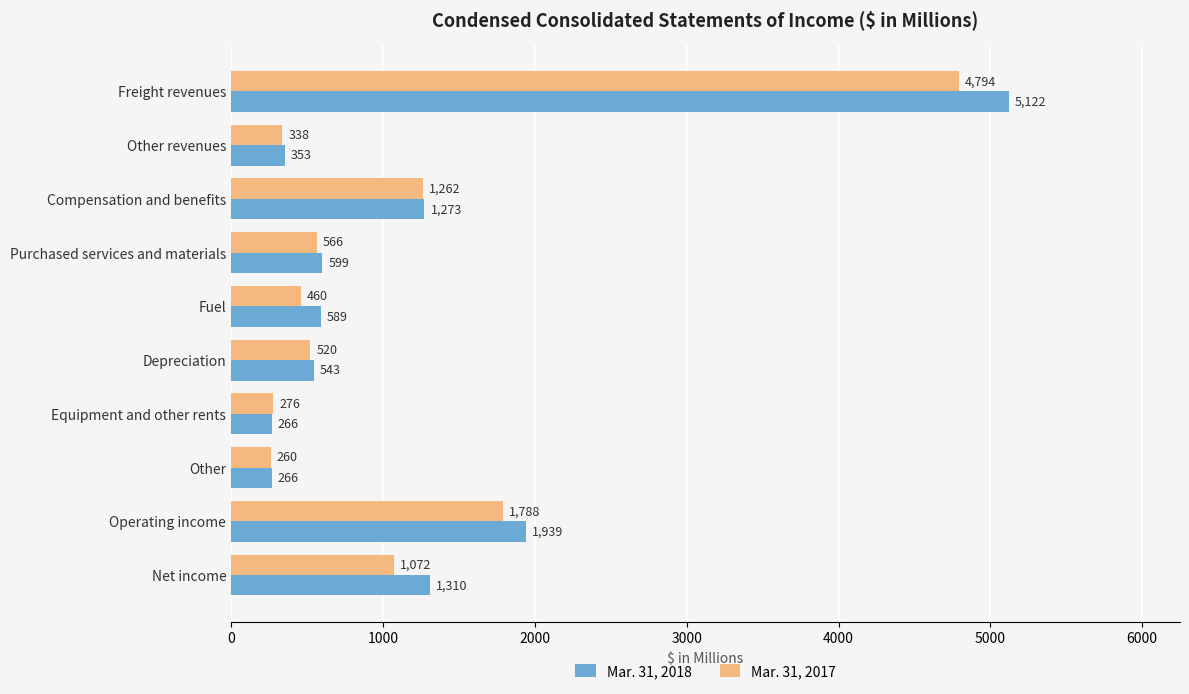

The Mar. 31, 2017 series shows 211 at Purchased services and materials. True or false?

False